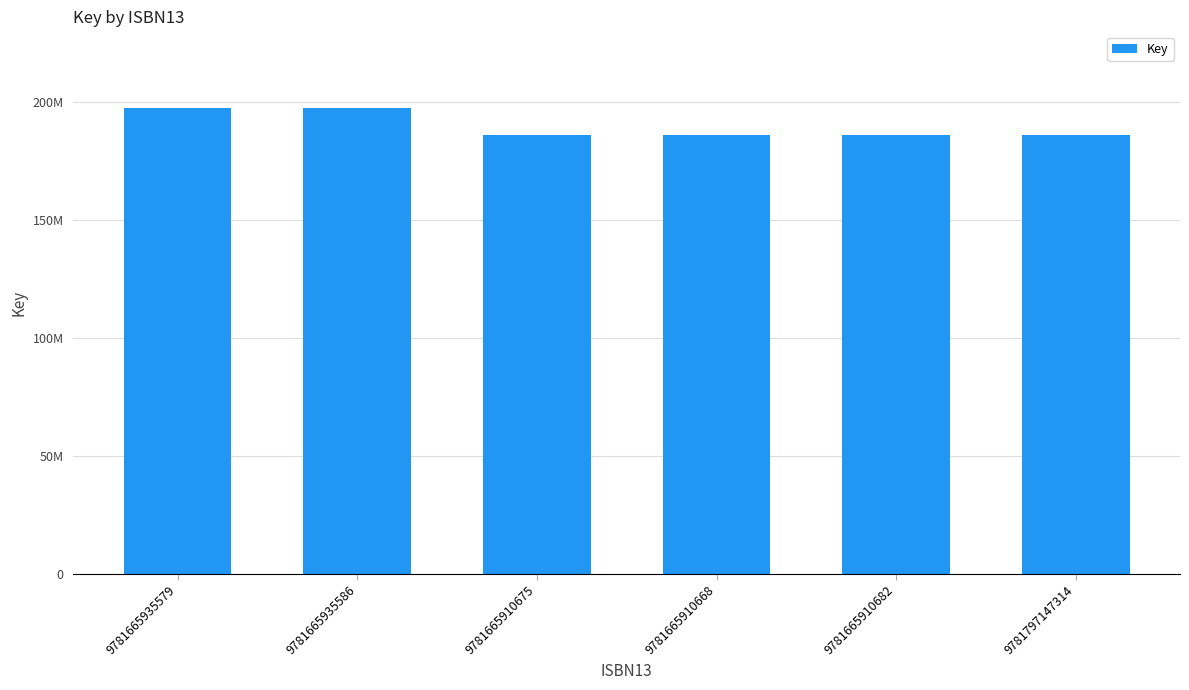

What is the smallest value displayed?

186139754